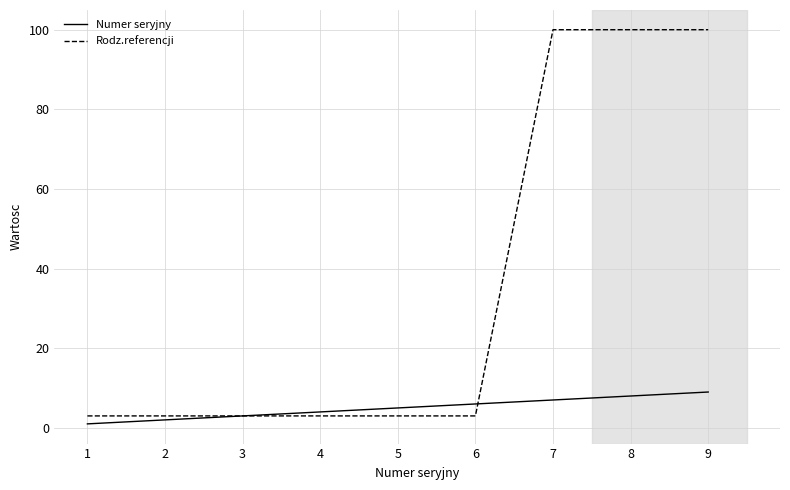

True or false: Numer seryjny has a value of 4 at 4.

True